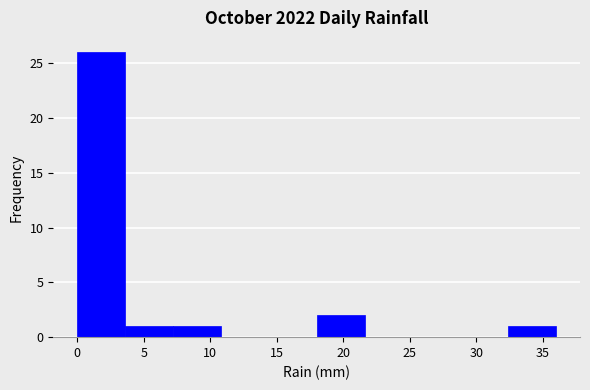

Over which range of the x-axis is the bar tallest?

0.0 to 3.6